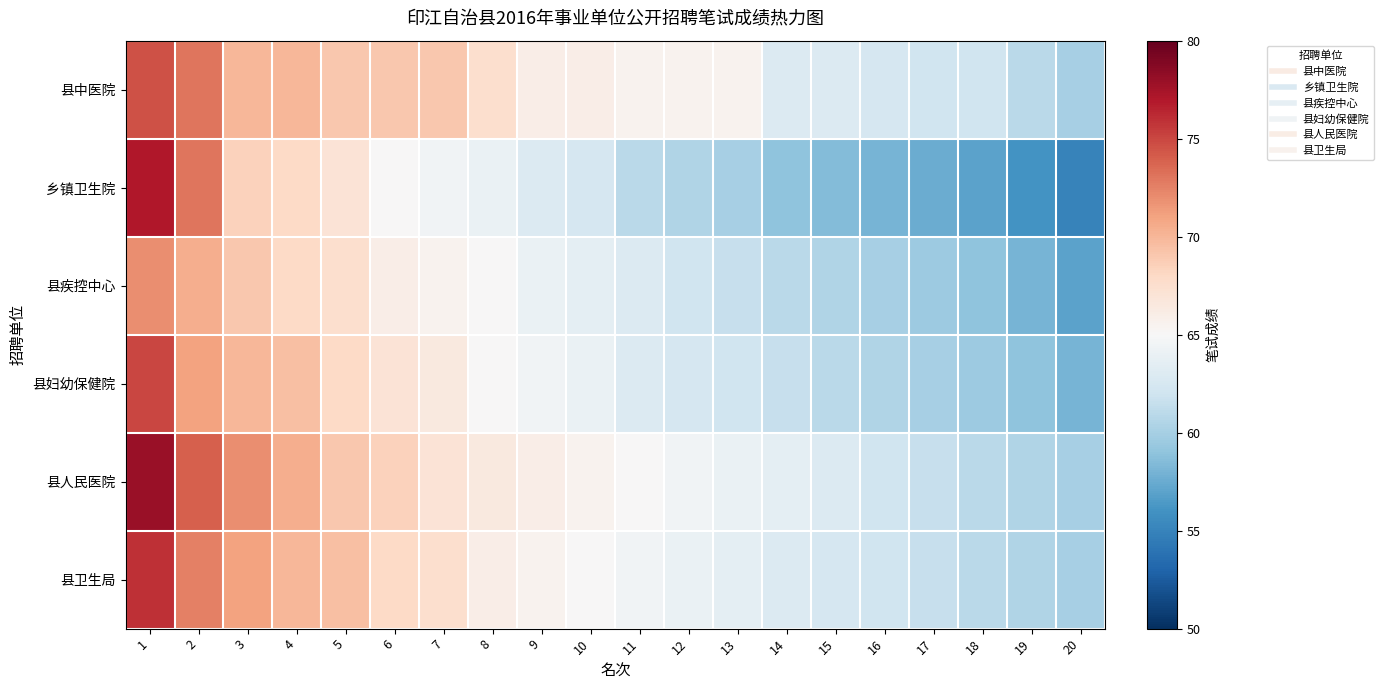

What is the total value across all series at 9?

389.0